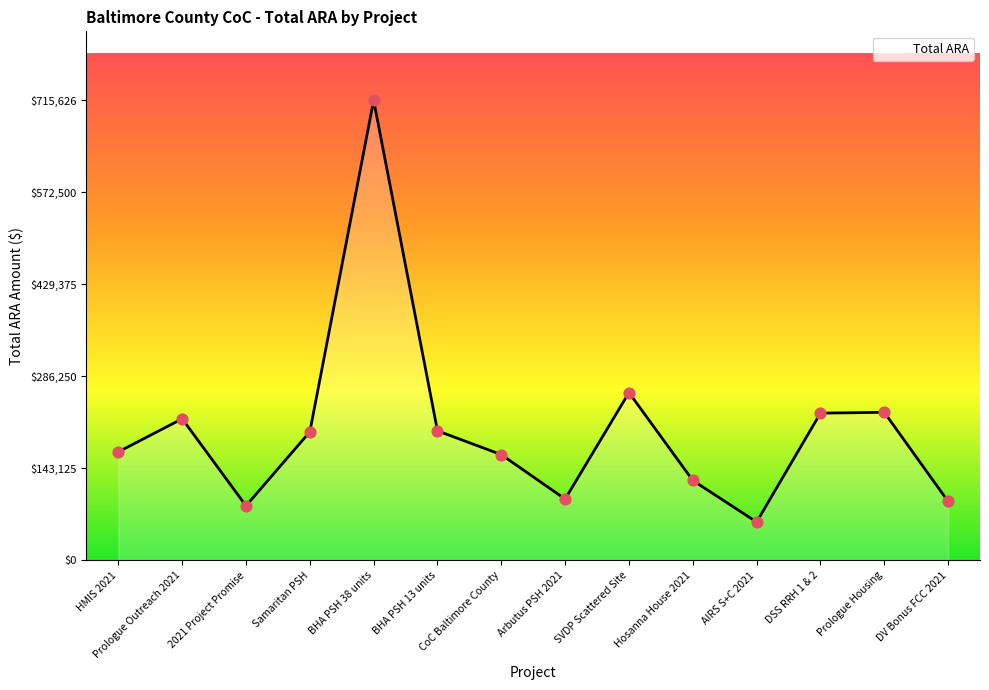

What is the change in value from Samaritan PSH to DSS RRH 1 & 2?

+29061